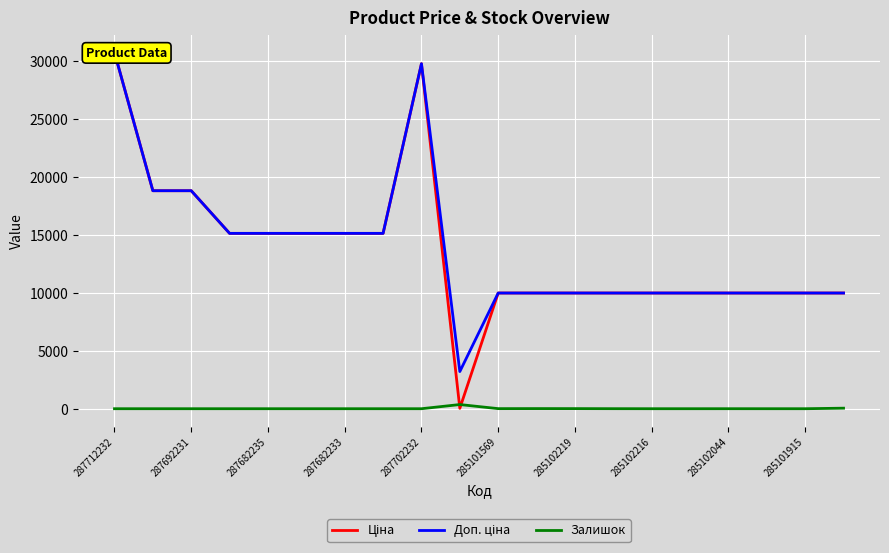

What is the difference between the maximum and minimum values in the Доп. ціна series?

27512.1